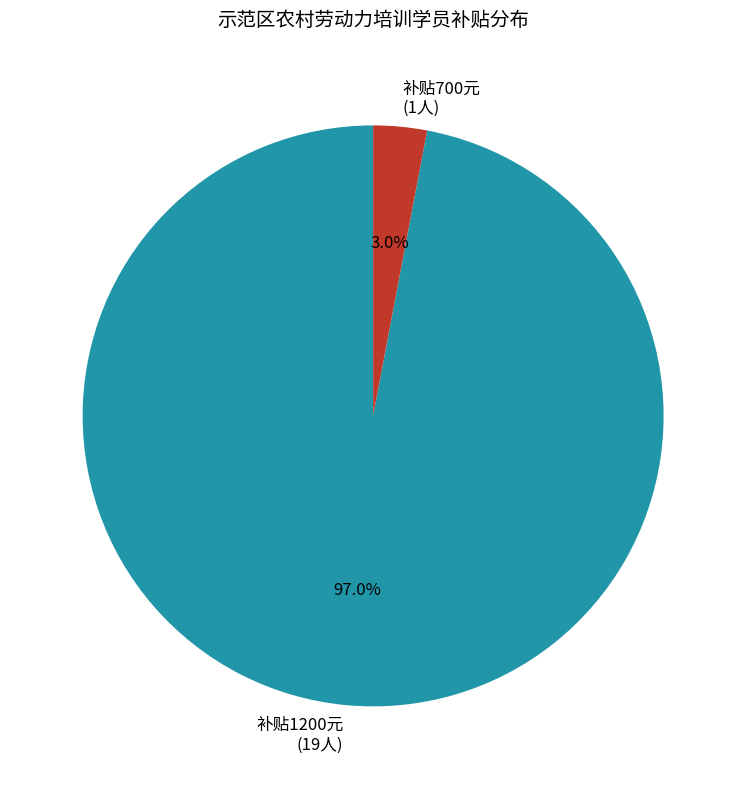

What is the largest slice in the pie chart?

补贴1200元 (19人)